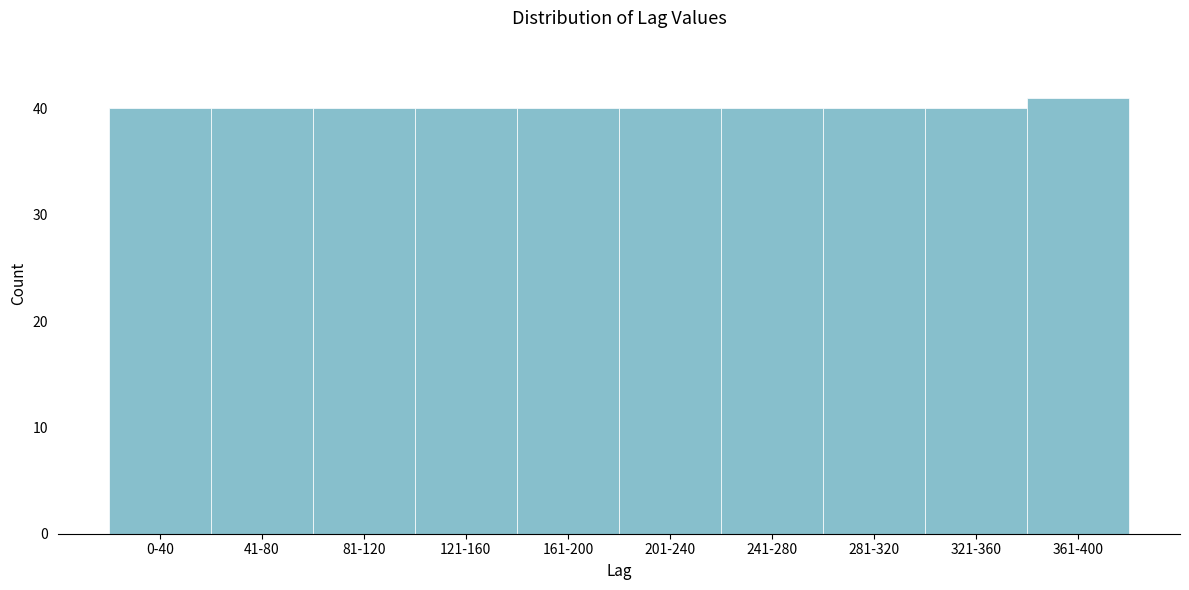

Reading right to left, extract all data points from this chart.

361-400=41	321-360=40	281-320=40	241-280=40	201-240=40	161-200=40	121-160=40	81-120=40	41-80=40	0-40=40